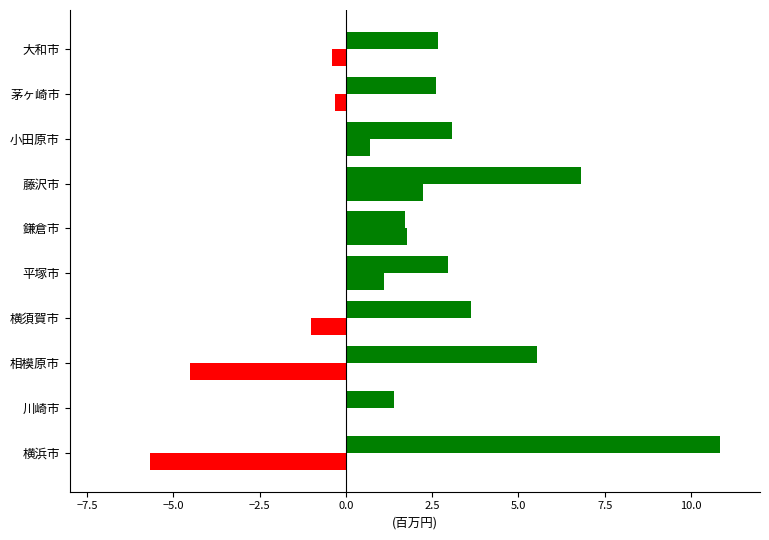

Count the number of categories in the chart.

10